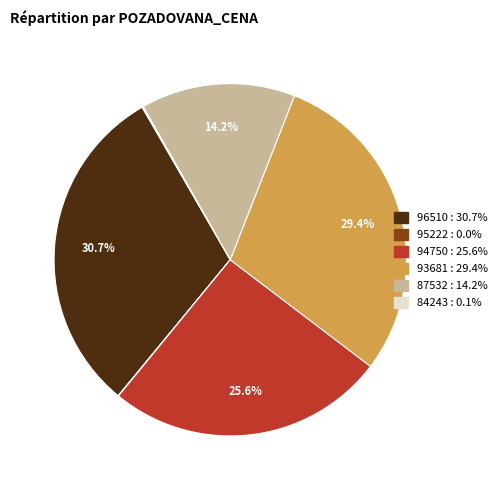

Approximately how many times larger is the value at 94750 compared to 96510?

0.8